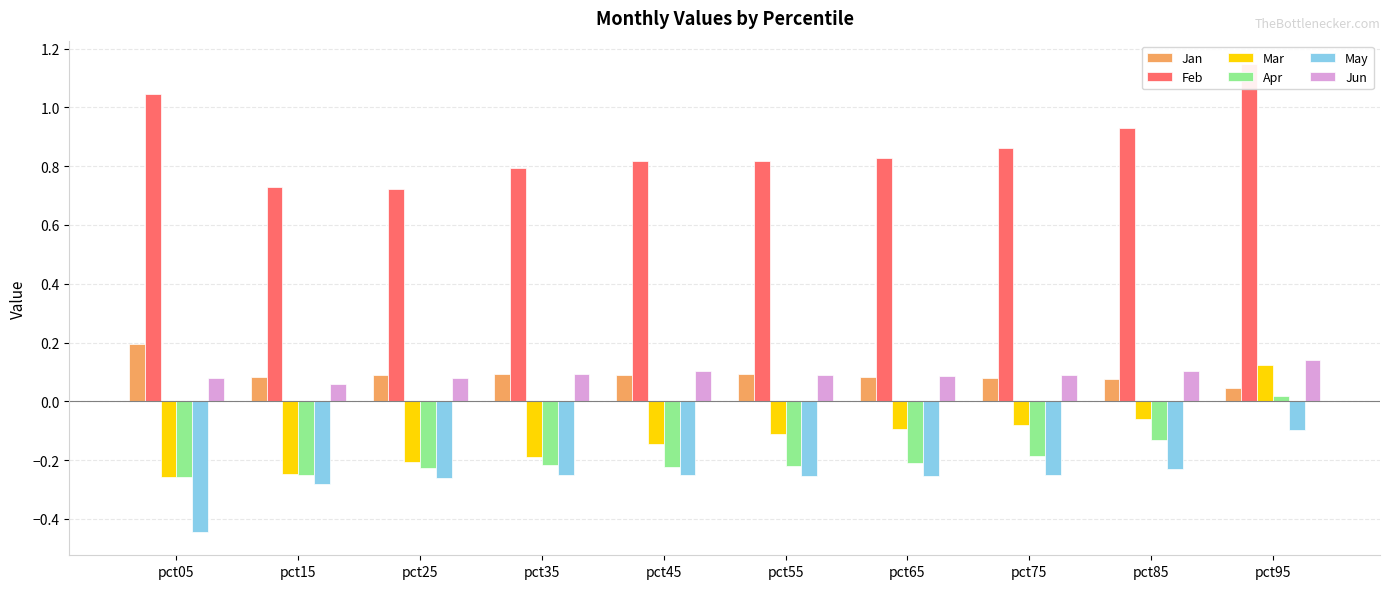

Where is Jan nearest to the value 0?

pct95